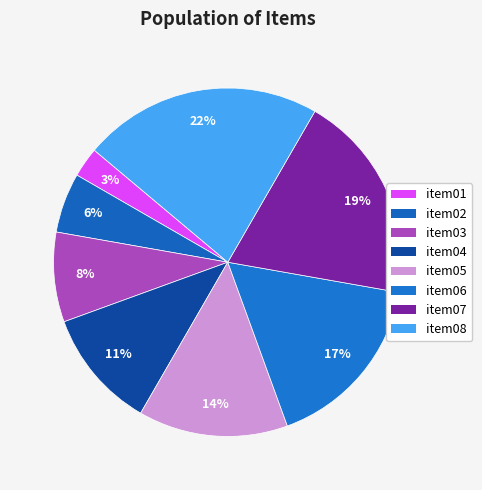

How many slices are in this pie chart?

8